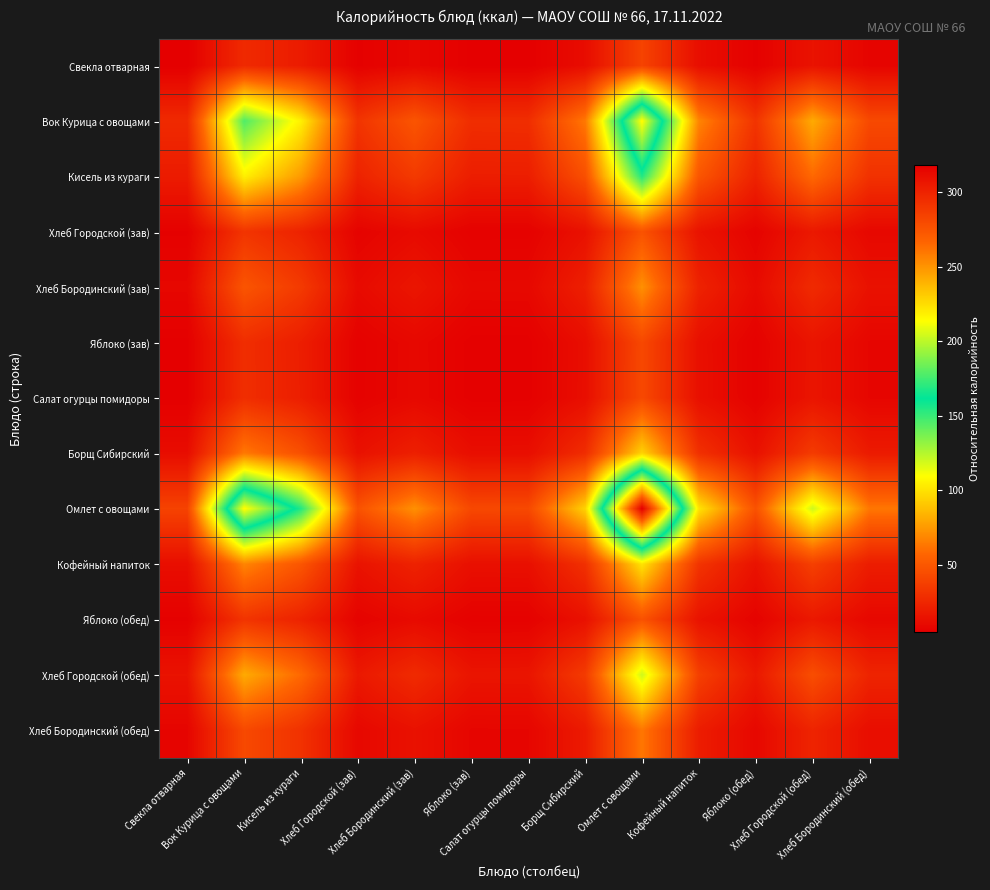

Between Борщ Сибирский and Кофейный напиток, which series saw the biggest shift?

Омлет с овощами